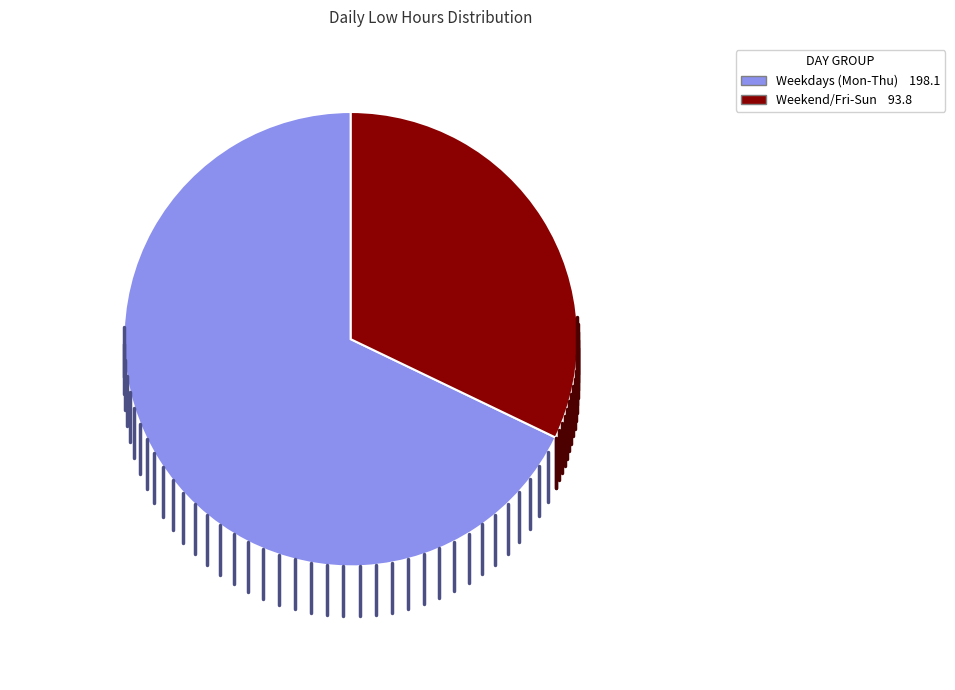

Is there any slice that represents more than half of the pie?

Yes